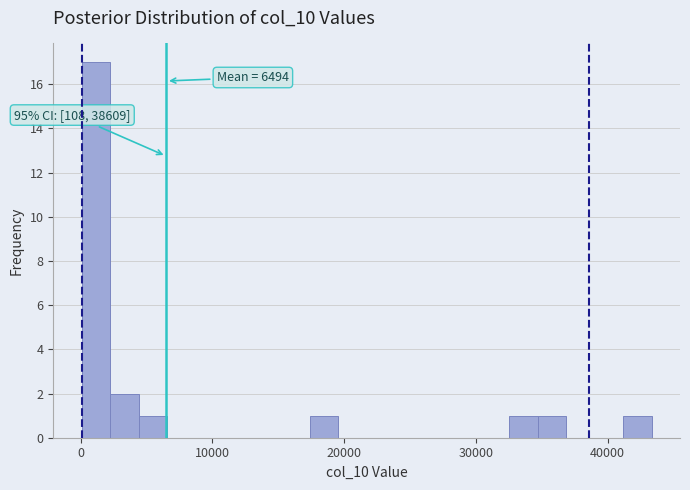

Read against the x-axis, roughly where is the centre of the tallest bar?

1000